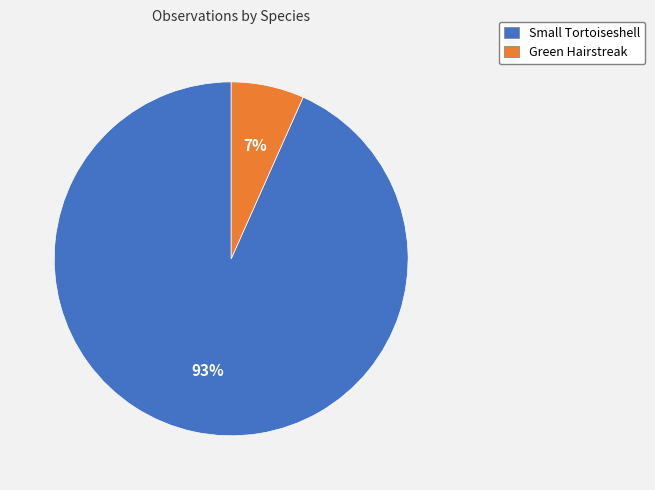

Rank the categories by value from lowest to highest.

Green Hairstreak, Small Tortoiseshell